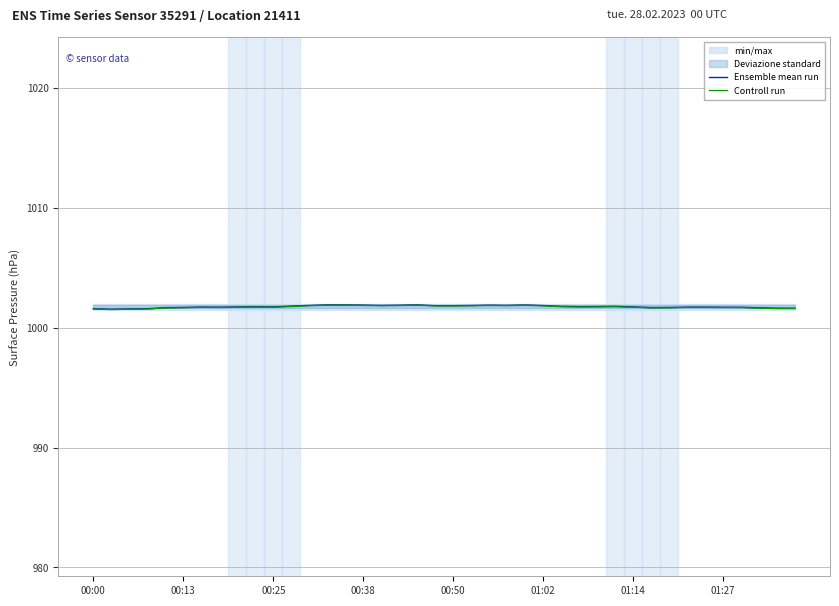

True or false: Ensemble mean run has a value of 410.4 at 27.

False